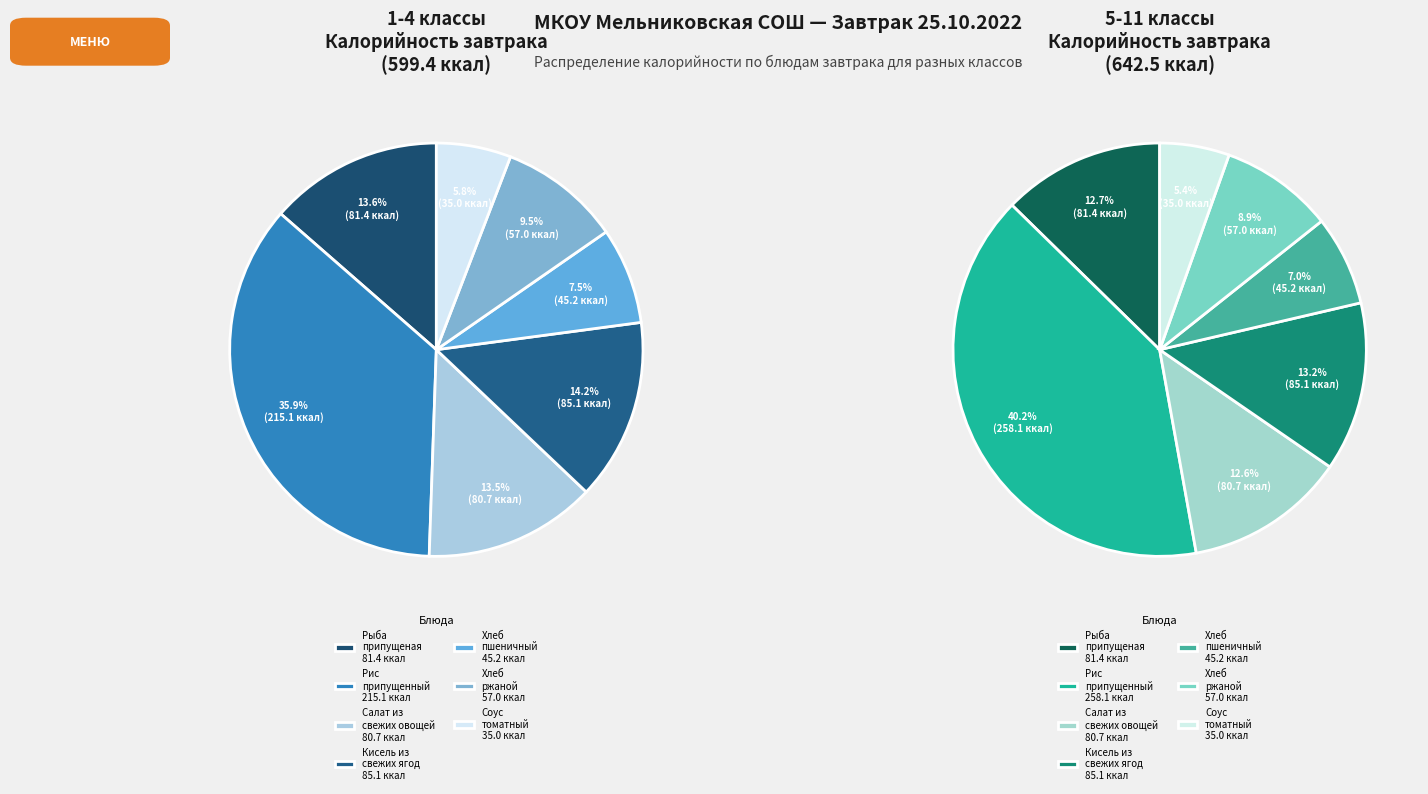

To the nearest percent, what is the average slice percentage?

14%